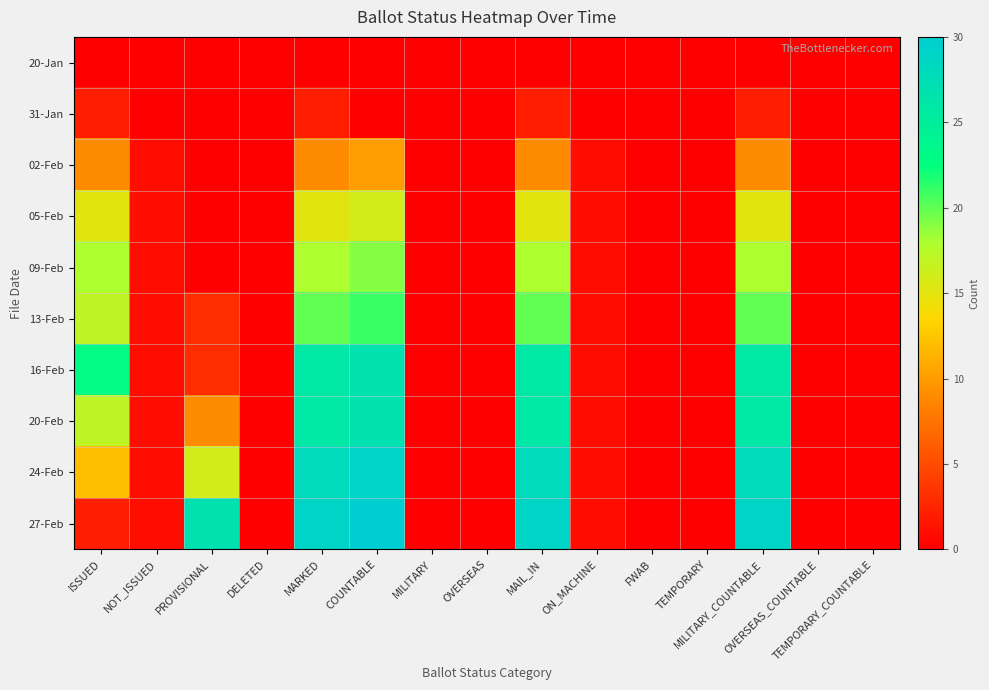

What is the total value across all series at MILITARY_COUNTABLE?

173